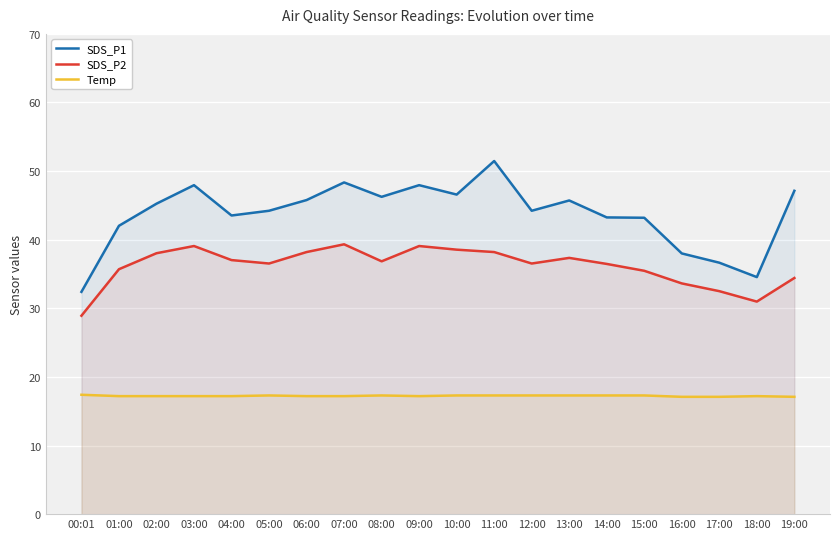

Where is the first local minimum for Temp?

09:00